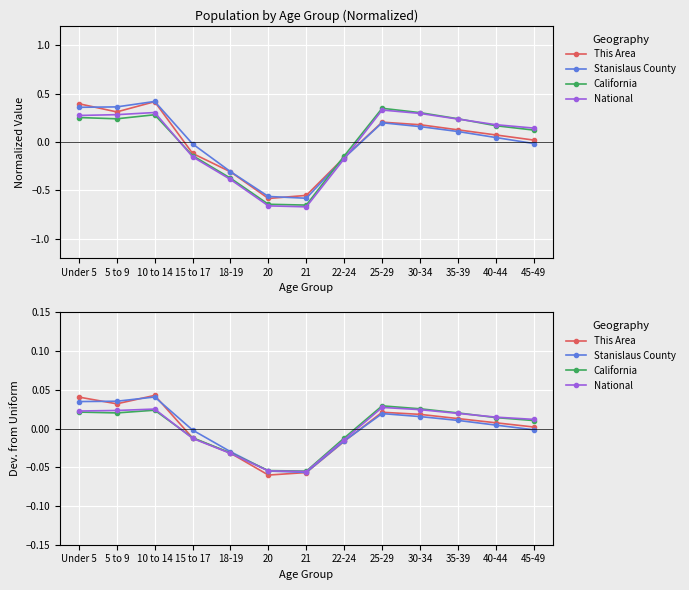

What are all the series names shown in the legend?

This Area, Stanislaus County, California, National